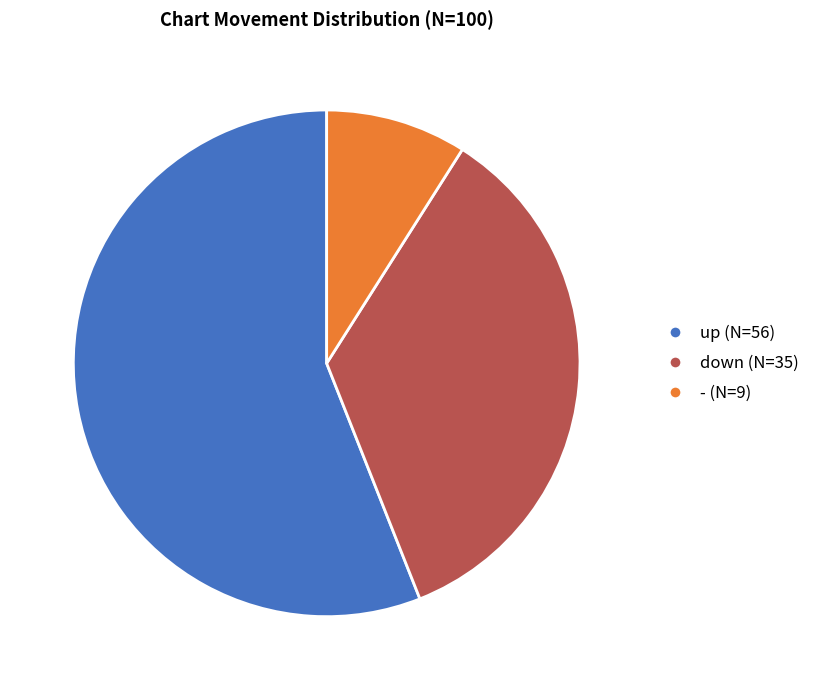

Is the sum of up and down greater than half?

Yes